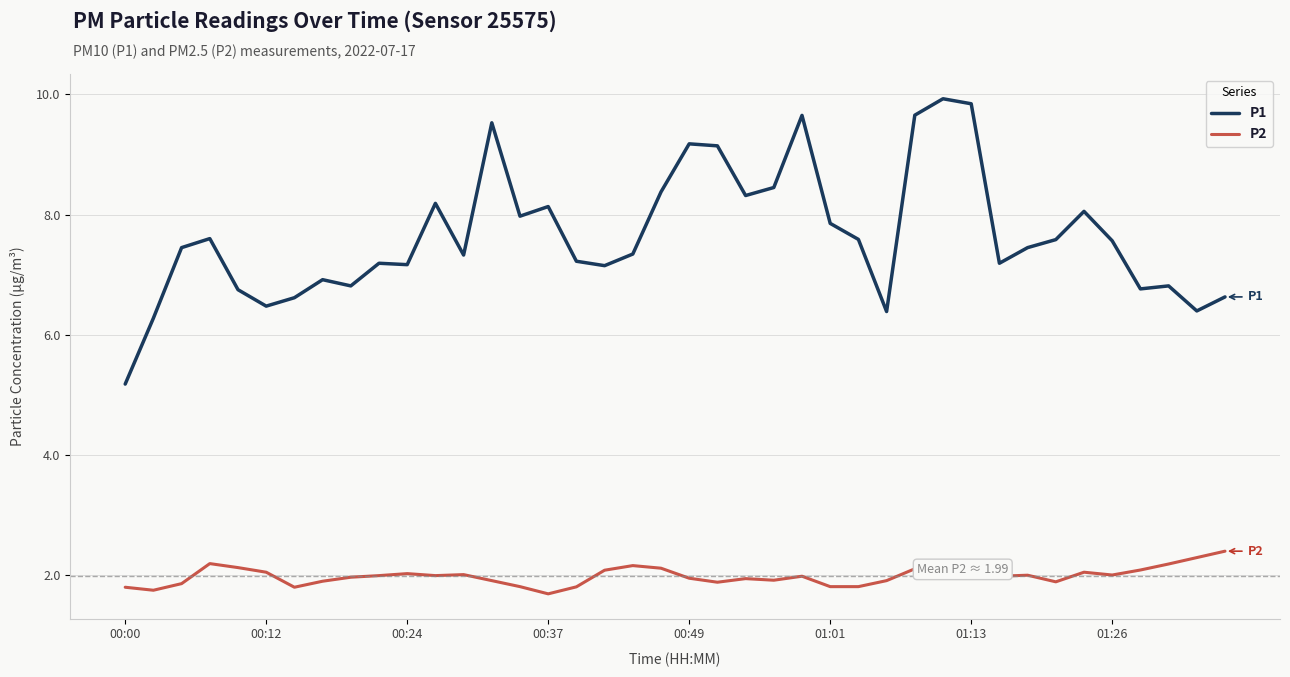

What is the lowest value of the P2 series?

1.7